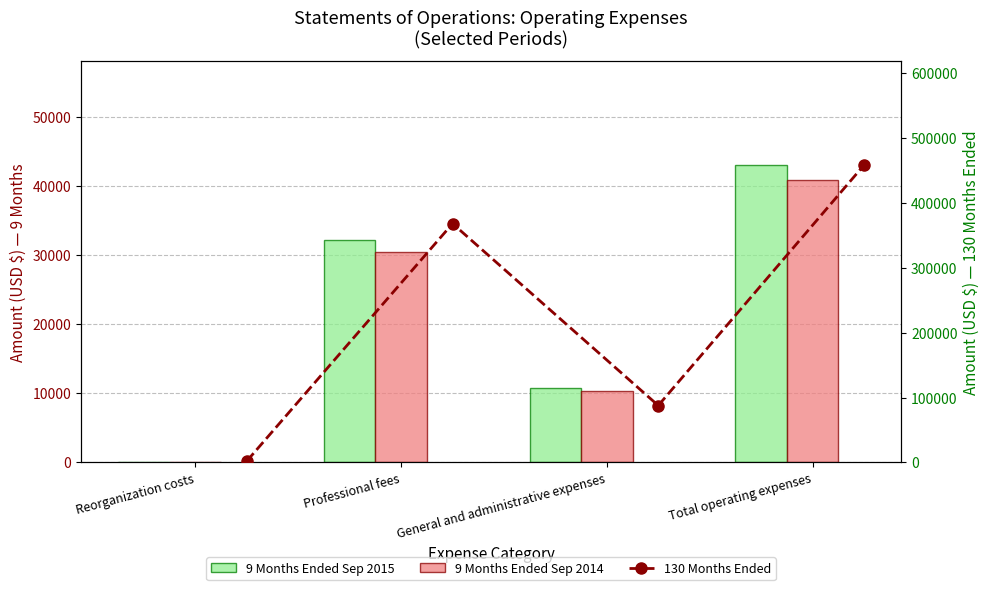

What is the difference between the maximum and minimum values in the 9 Months Ended Sep 2014 series?

40834